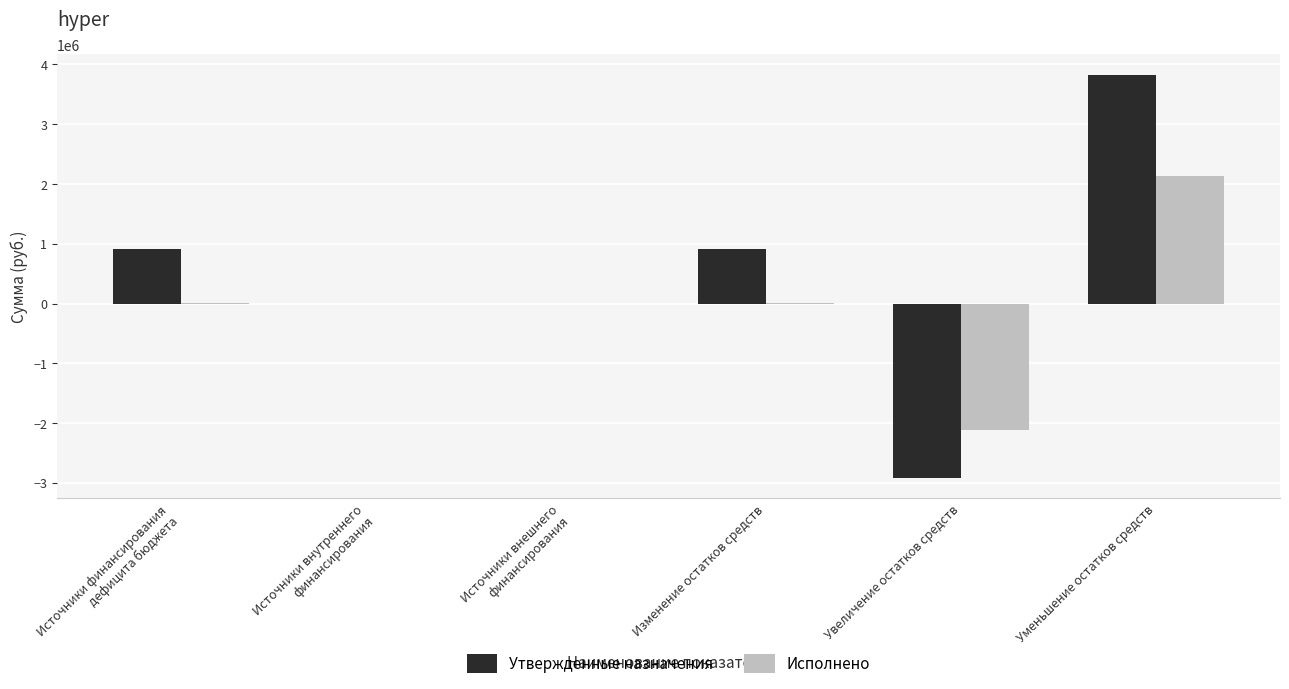

The value of Утвержденные назначения at Источники внутреннего
финансирования is 0.0. True or false?

True